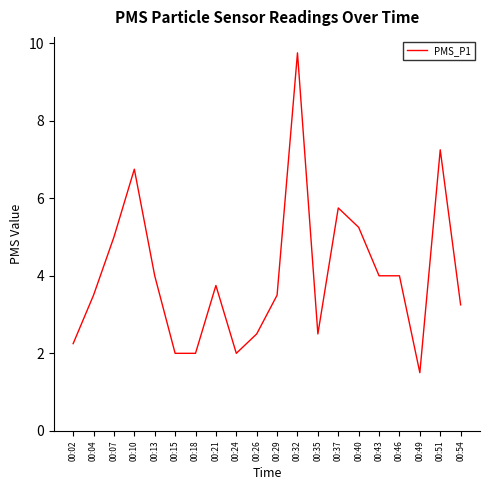

What is the approximate value at 00:35?

2.5